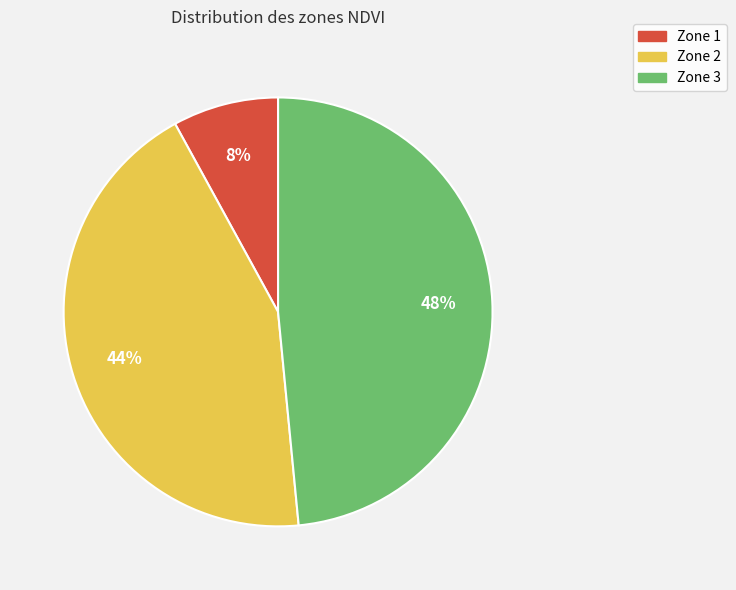

To the nearest percent, what is the difference between the largest and smallest slice percentages?

40%